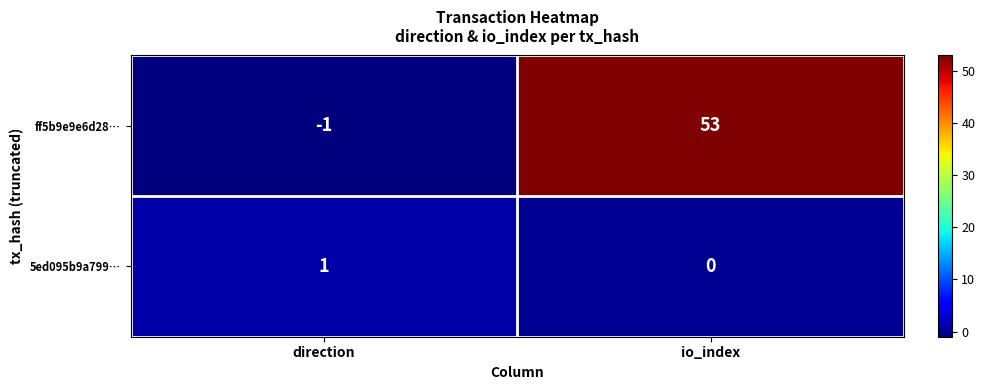

Between direction and io_index, which series saw the biggest shift?

ff5b9e9e6d28…